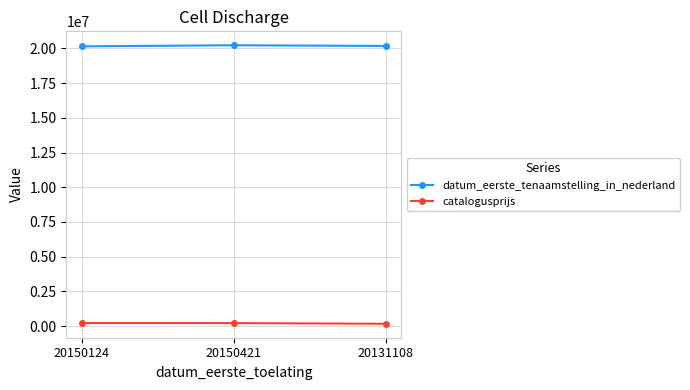

What is the lowest value of the datum_eerste_tenaamstelling_in_nederland series?

20150914